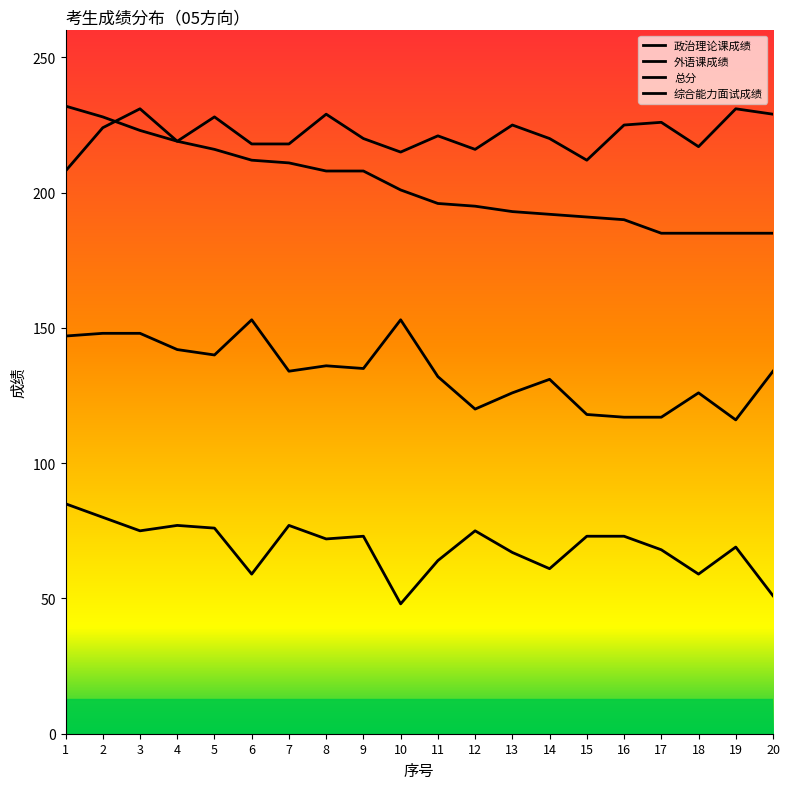

How many lines are shown in the chart?

4